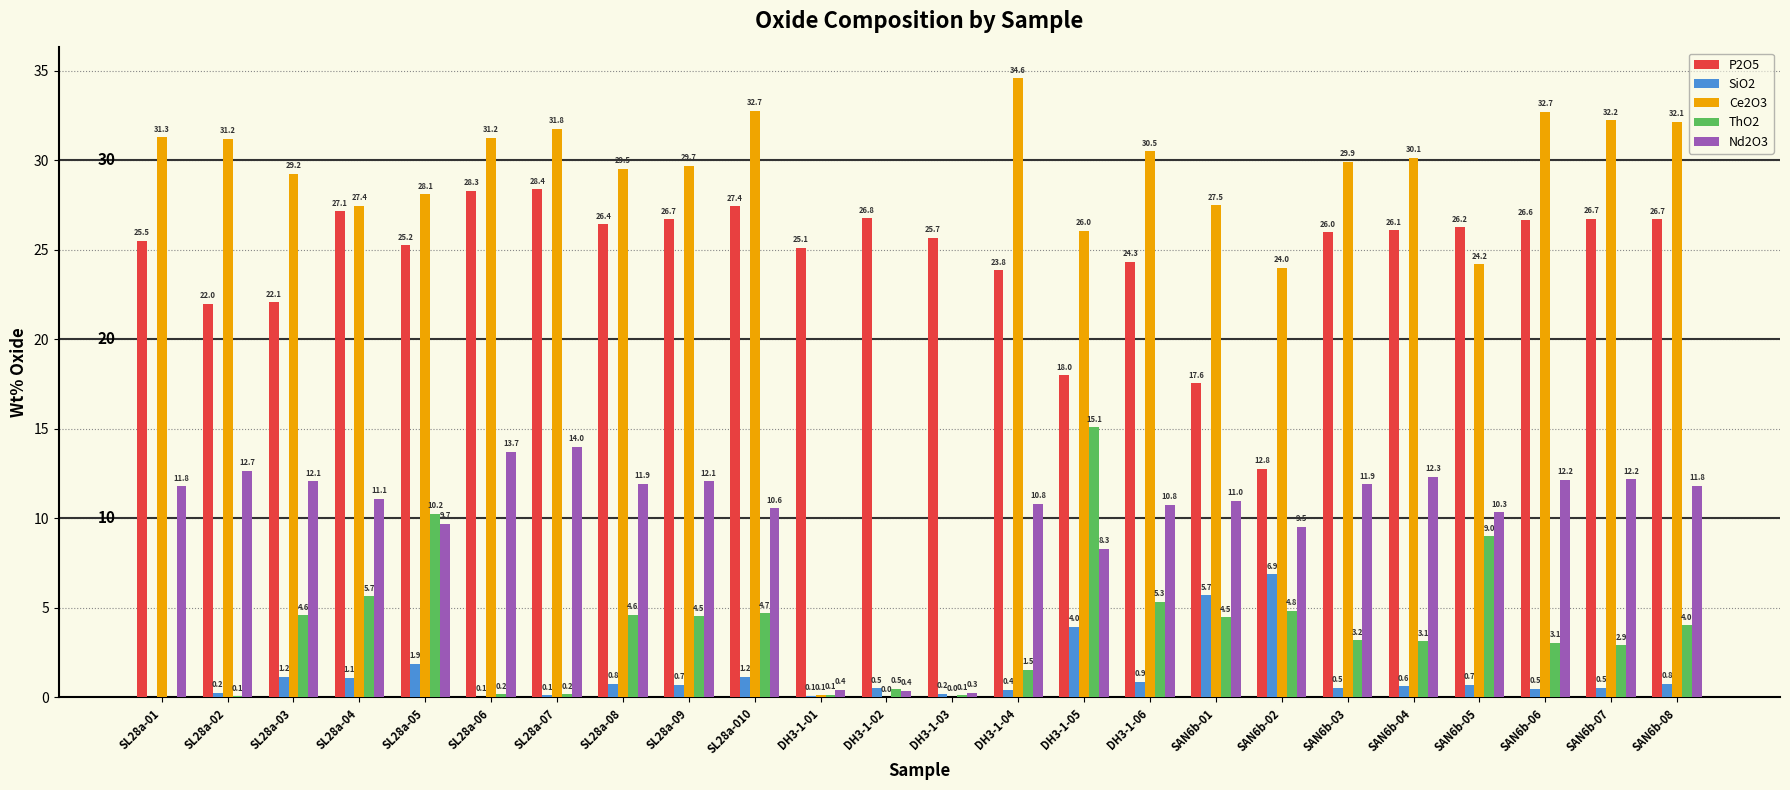

Is the value of P2O5 at SL28a-010 greater than the value of Ce2O3 at SL28a-01?

No